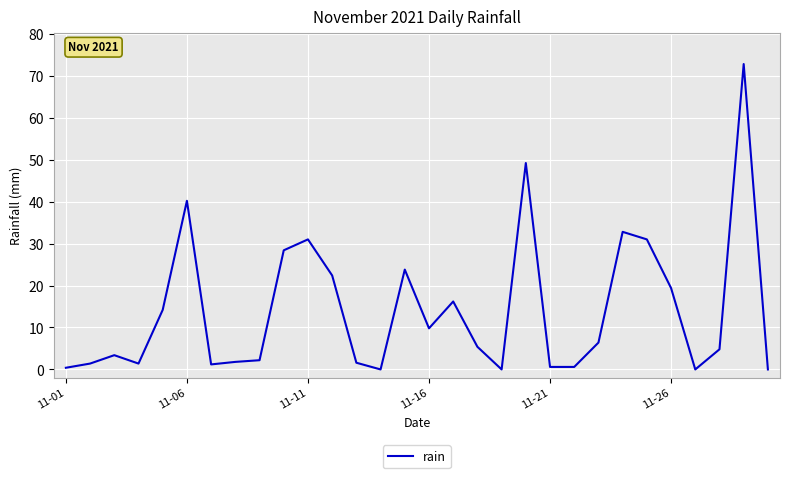

What is the difference between the maximum and minimum values?

72.8